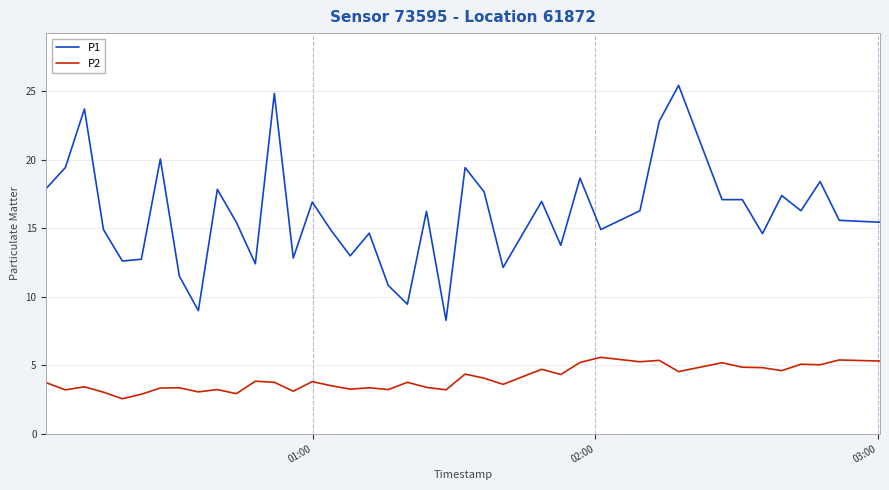

Which series has the widest spread of values?

P1